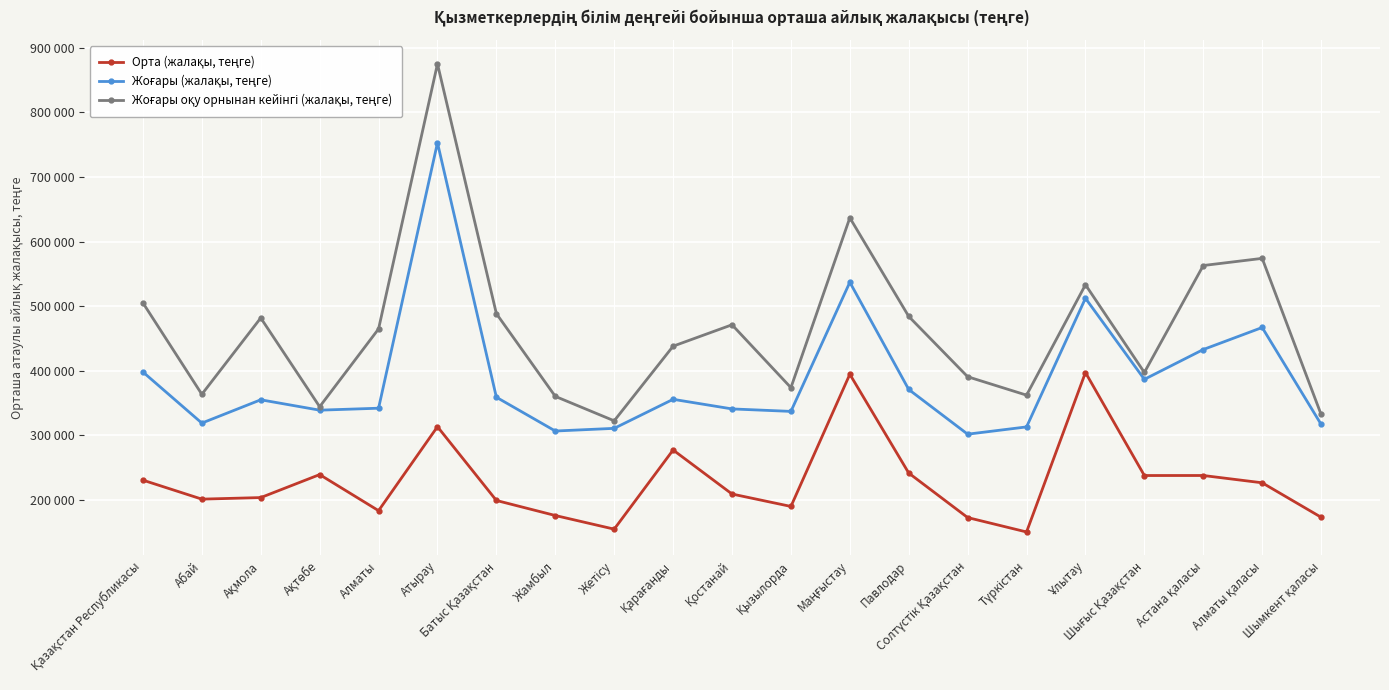

What position from the left is Түркістан?

16